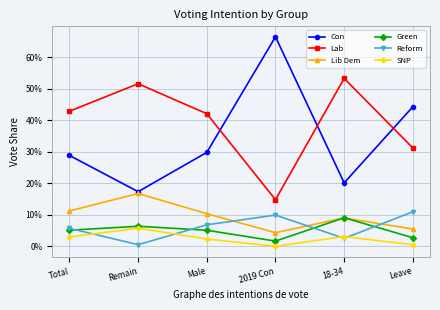

What is the label of the 4th point from the right?

Male